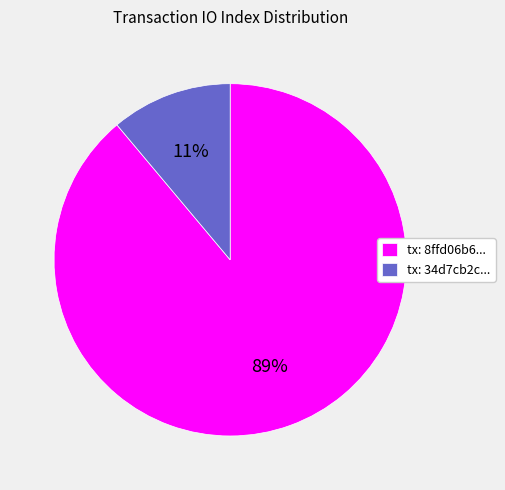

What is the largest slice in the pie chart?

tx: 8ffd06b6...